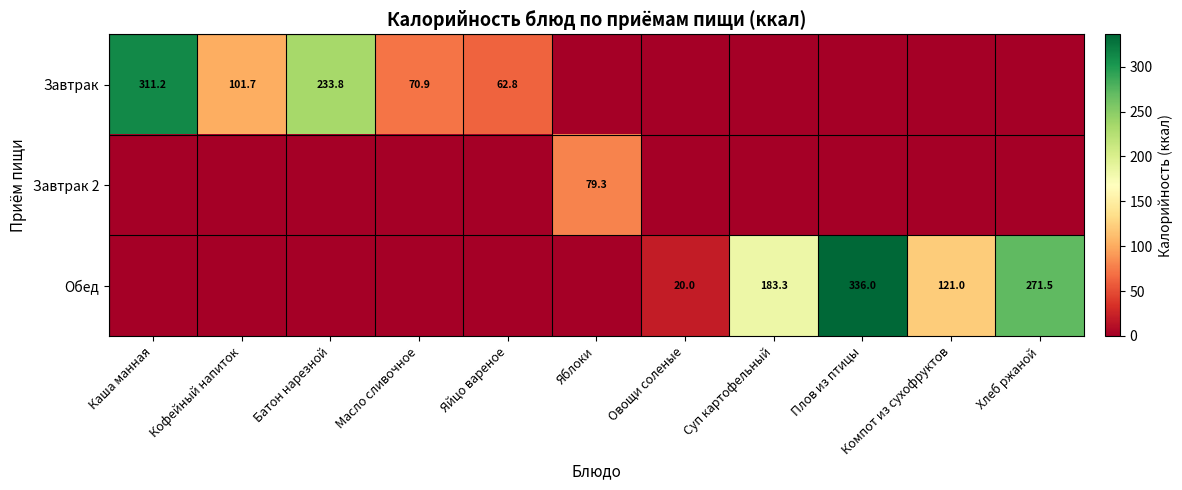

Is it true that Обед equals 97.6 at Суп картофельный?

False